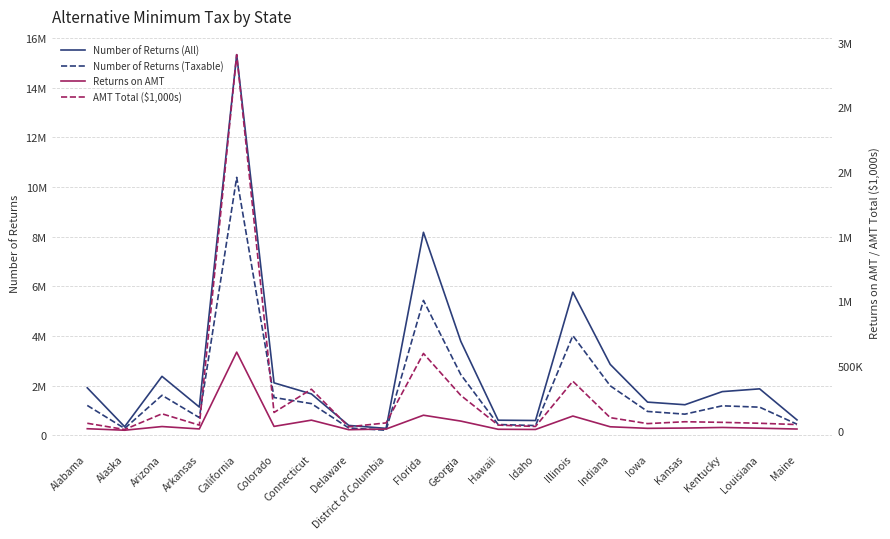

True or false: Returns on AMT and Number of Returns (All) cross at least once.

False